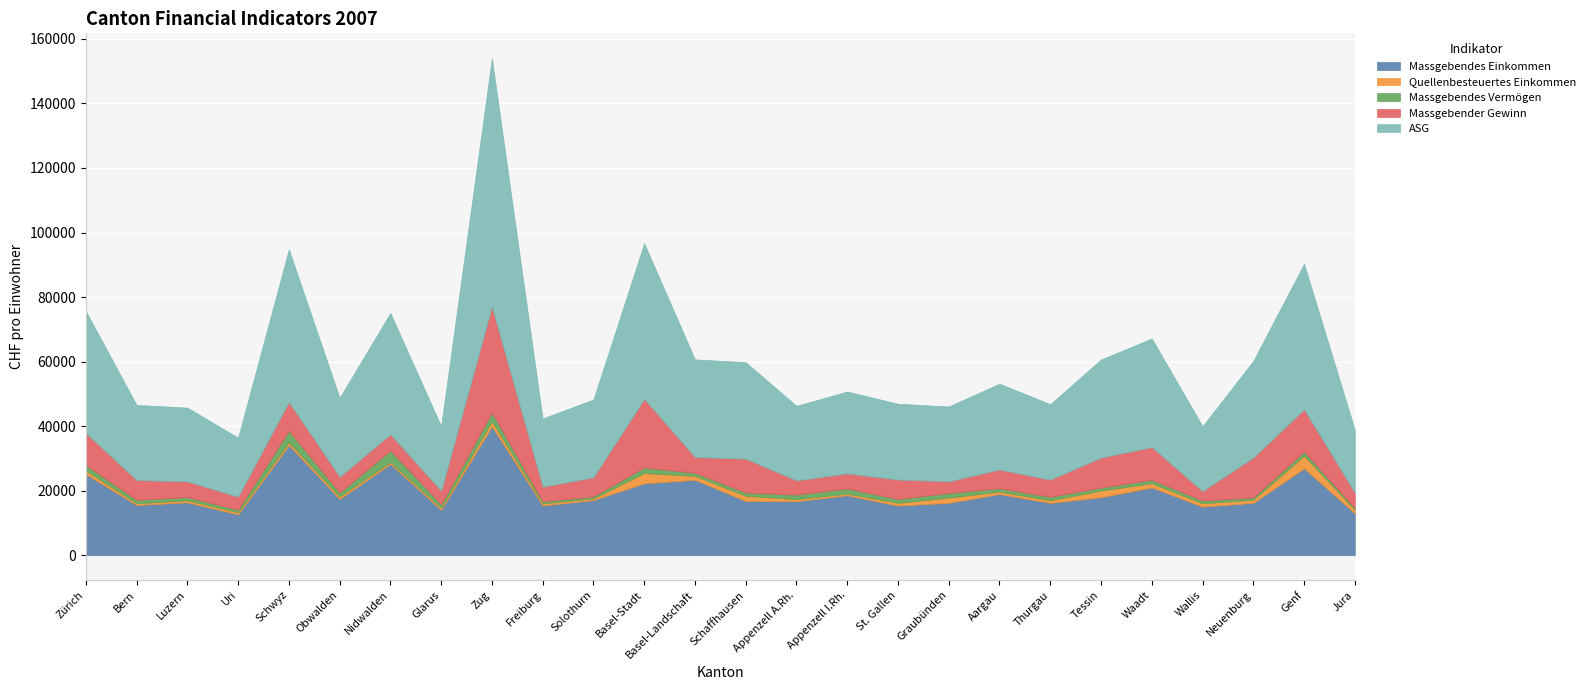

How many interior local peaks does the Massgebendes Einkommen series have?

9